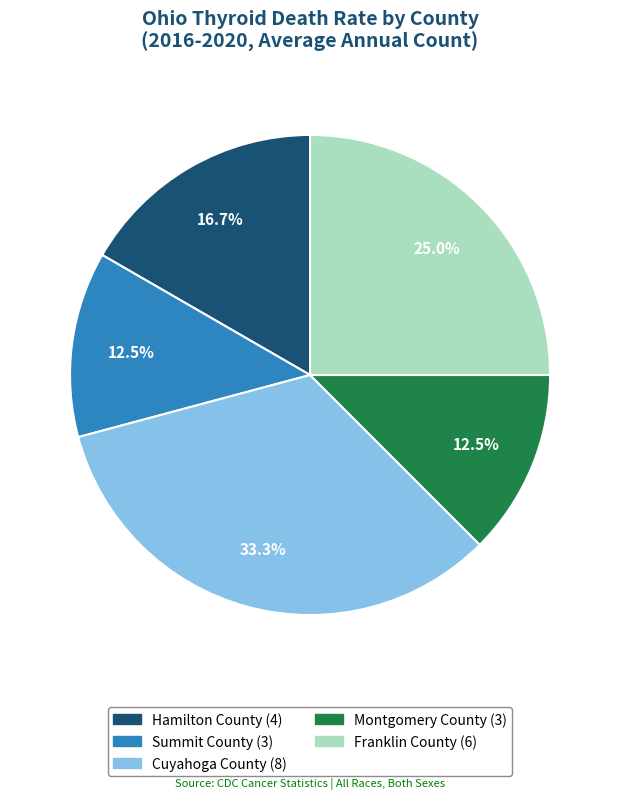

Which category has the biggest portion of the pie?

Cuyahoga County